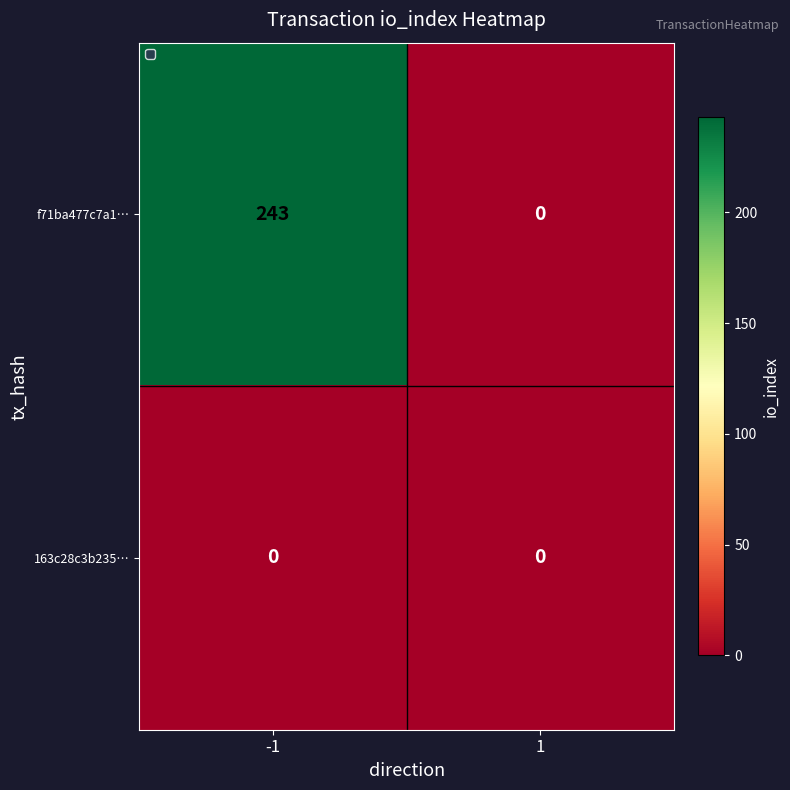

The value of f71ba477c7a1… at 1 is 0. True or false?

True